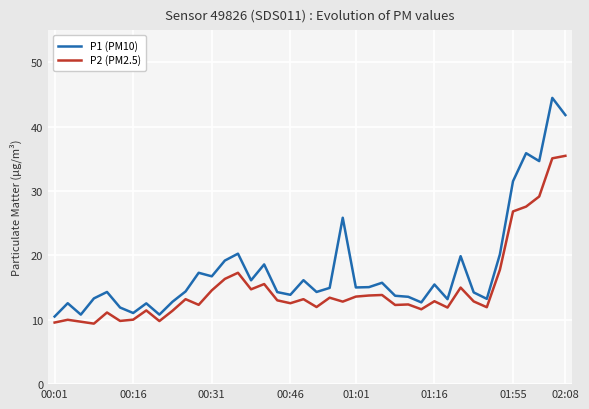

Which series has the largest total across all categories?

P1 (PM10)